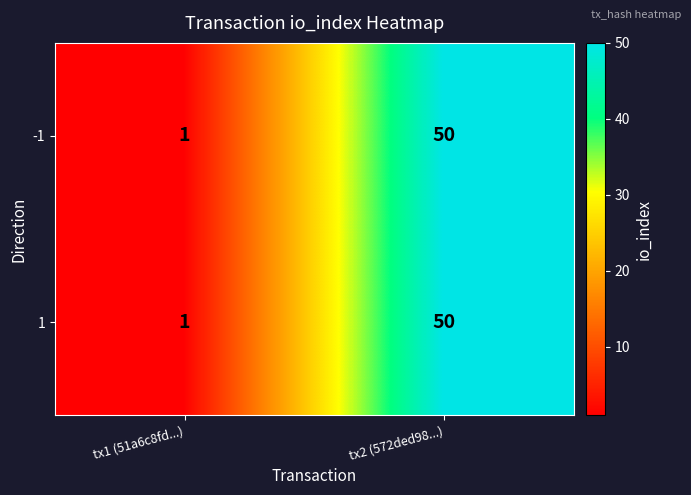

The value of -1 at tx2 (572ded98...) is 50. True or false?

True